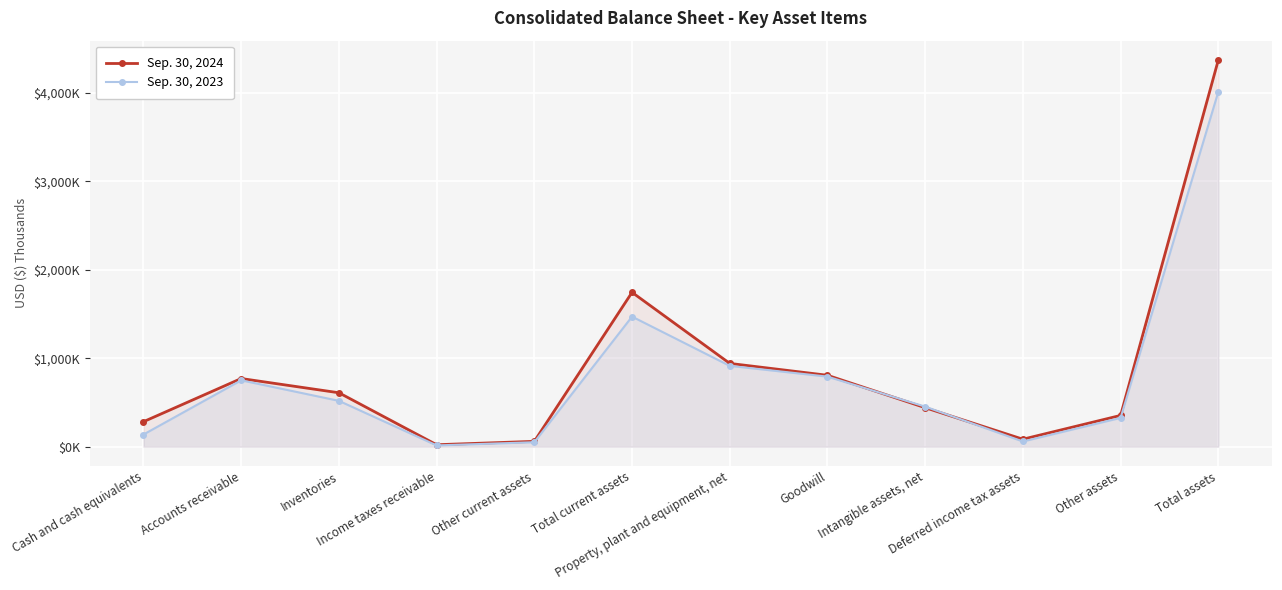

Which category has the highest value in the Sep. 30, 2024 series?

Total assets